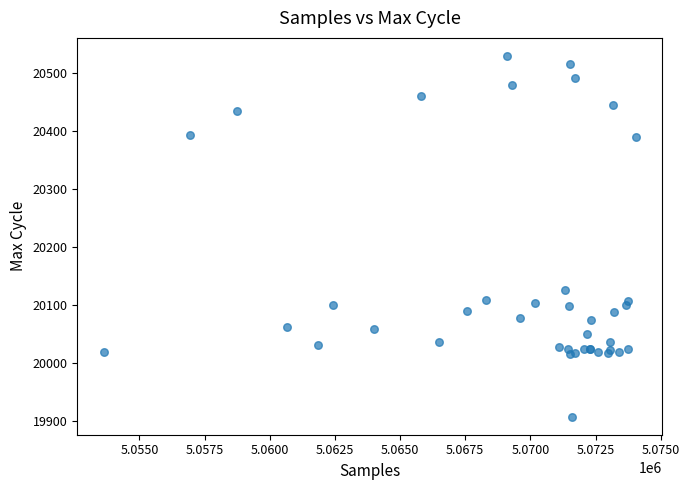

What Y value in the scatter plot is closest to 20219?

20126